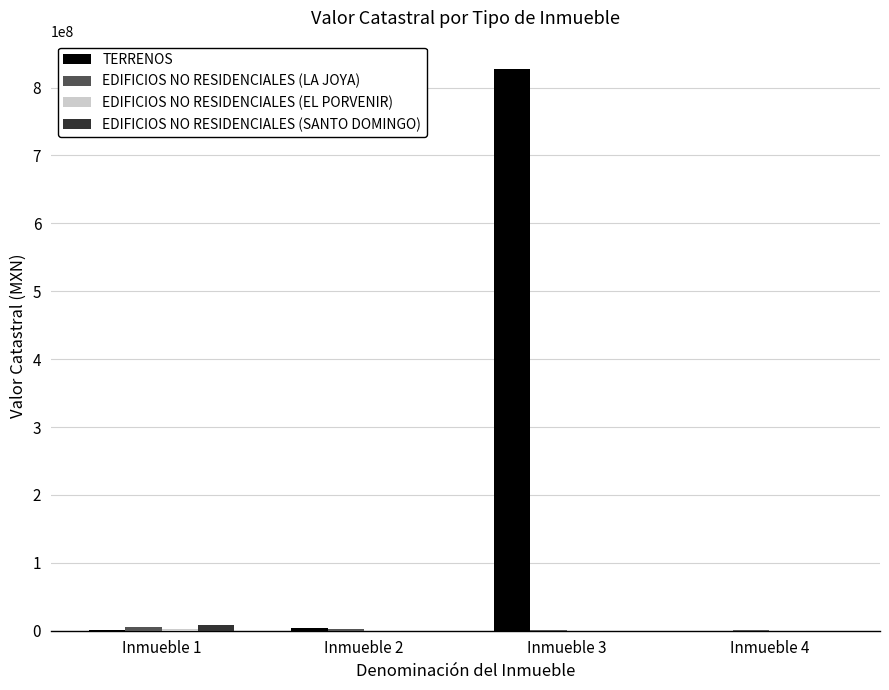

The value of TERRENOS at Inmueble 3 is 252331491.3. True or false?

False